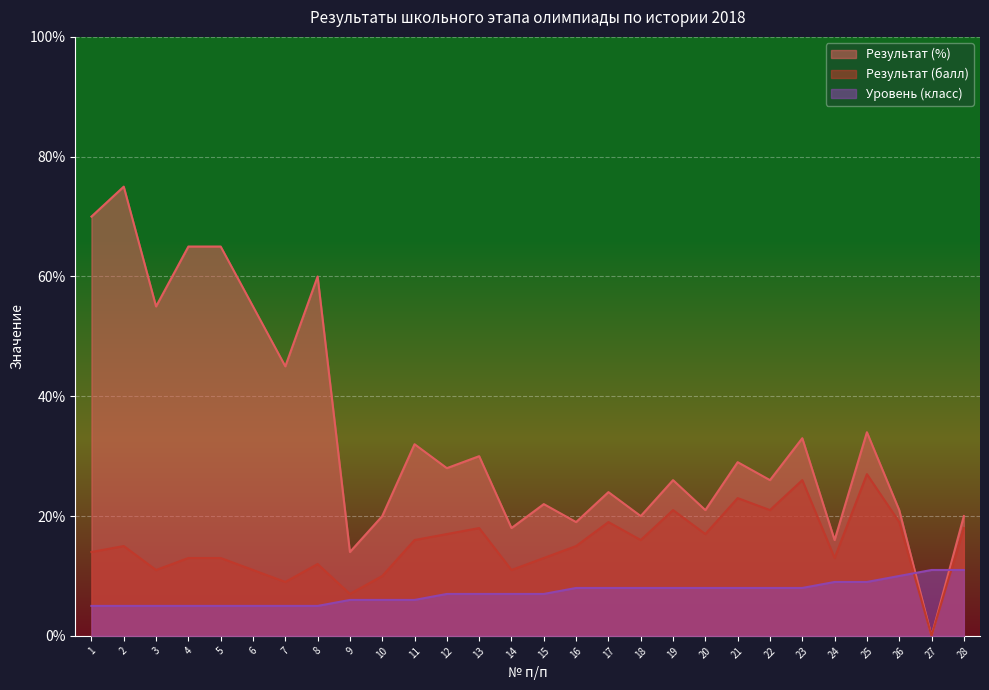

How many lines are shown in the chart?

3